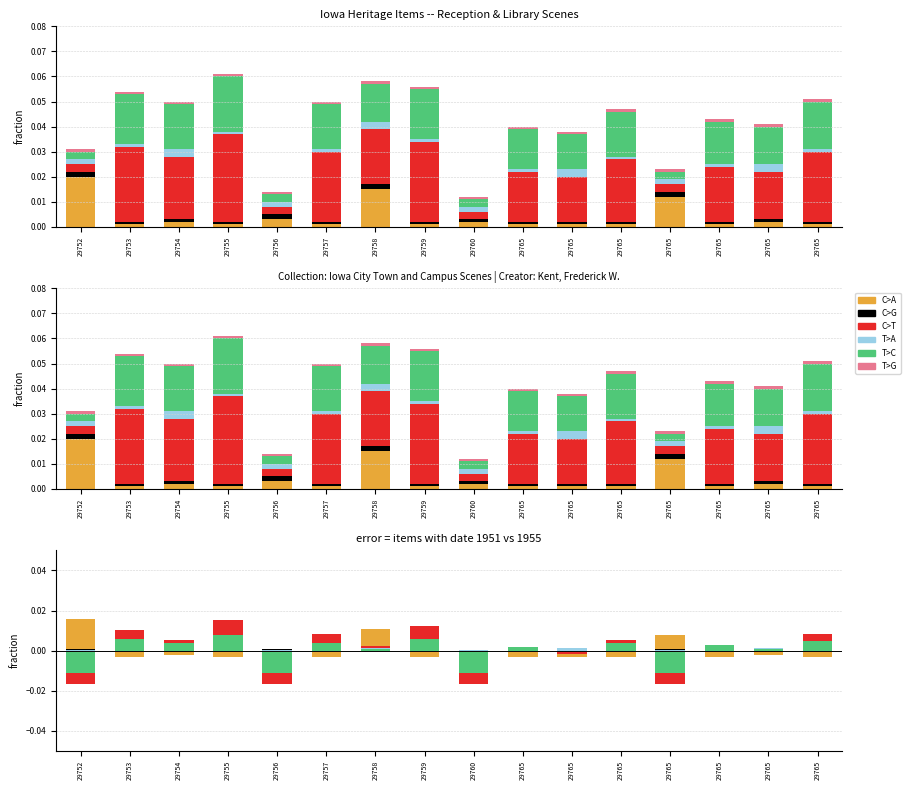

Reading right to left, extract all data points from this chart.

C>A: 29765=-0.0	29765=-0.0	29765=-0.0	29765=0.0	29765=-0.0	29765=-0.0	29765=-0.0	29760=-0.0	29759=-0.0	29758=0.0	29757=-0.0	29756=-0.0	29755=-0.0	29754=-0.0	29753=-0.0	29752=0.0
C>G: 29765=-0.0	29765=-0.0	29765=-0.0	29765=0.0	29765=-0.0	29765=-0.0	29765=-0.0	29760=-0.0	29759=-0.0	29758=0.0	29757=-0.0	29756=0.0	29755=-0.0	29754=-0.0	29753=-0.0	29752=0.0
C>T: 29765=0.0	29765=-0.0	29765=0.0	29765=-0.0	29765=0.0	29765=-0.0	29765=0.0	29760=-0.0	29759=0.0	29758=0.0	29757=0.0	29756=-0.0	29755=0.0	29754=0.0	29753=0.0	29752=-0.0
T>A: 29765=-0.0	29765=0.0	29765=-0.0	29765=0.0	29765=-0.0	29765=0.0	29765=-0.0	29760=0.0	29759=-0.0	29758=0.0	29757=-0.0	29756=0.0	29755=-0.0	29754=0.0	29753=-0.0	29752=0.0
T>C: 29765=0.0	29765=0.0	29765=0.0	29765=-0.0	29765=0.0	29765=0.0	29765=0.0	29760=-0.0	29759=0.0	29758=0.0	29757=0.0	29756=-0.0	29755=0.0	29754=0.0	29753=0.0	29752=-0.0
T>G: 29765=0.0	29765=0.0	29765=0.0	29765=0.0	29765=0.0	29765=0.0	29765=0.0	29760=0.0	29759=0.0	29758=0.0	29757=0.0	29756=0.0	29755=0.0	29754=0.0	29753=0.0	29752=0.0